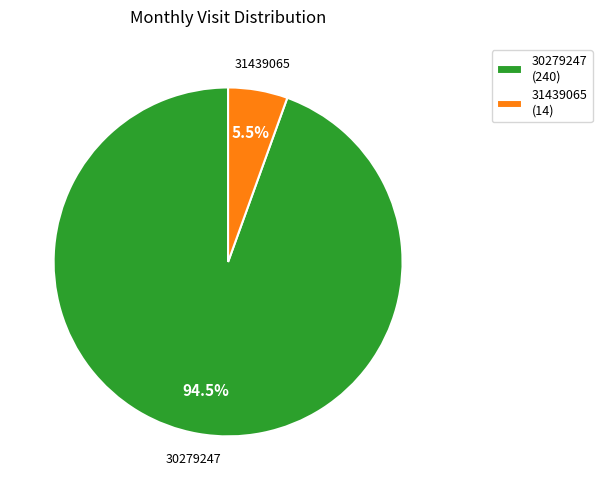

How many segments does this pie chart have?

2